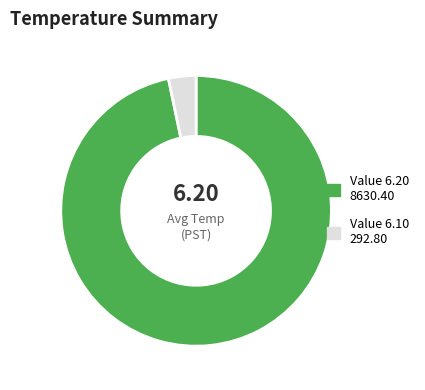

Is there a majority slice in this chart?

Yes